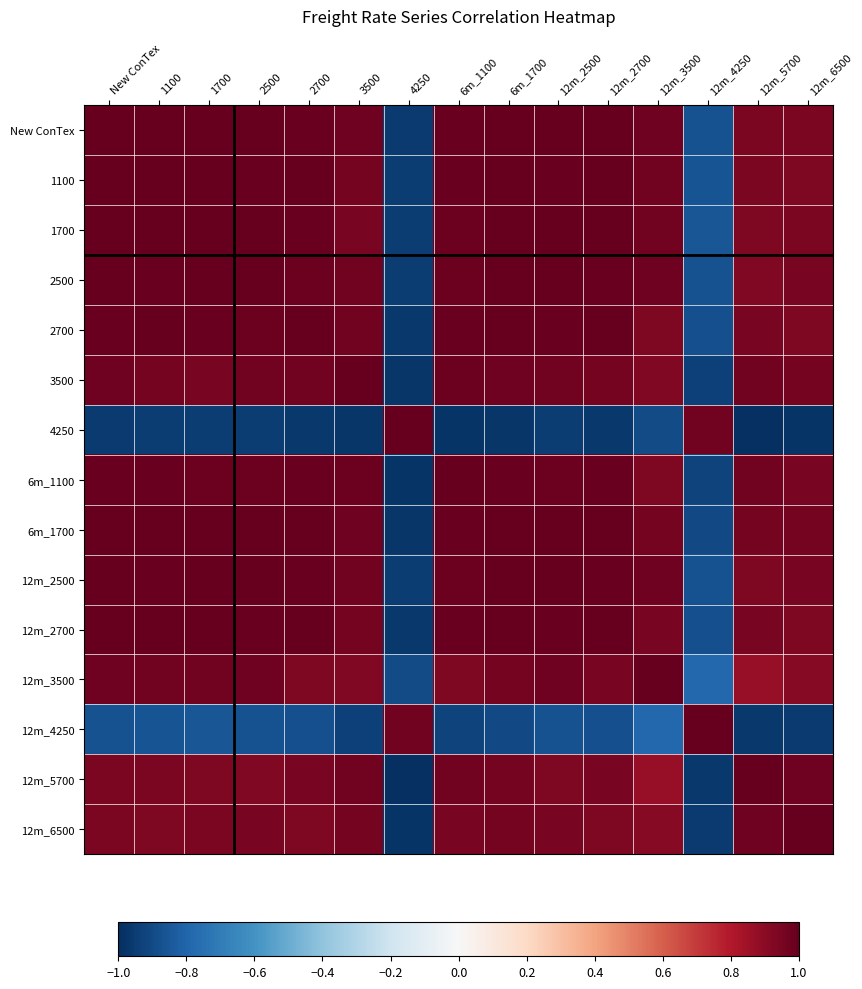

At how many categories does at least one series exceed 0?

15